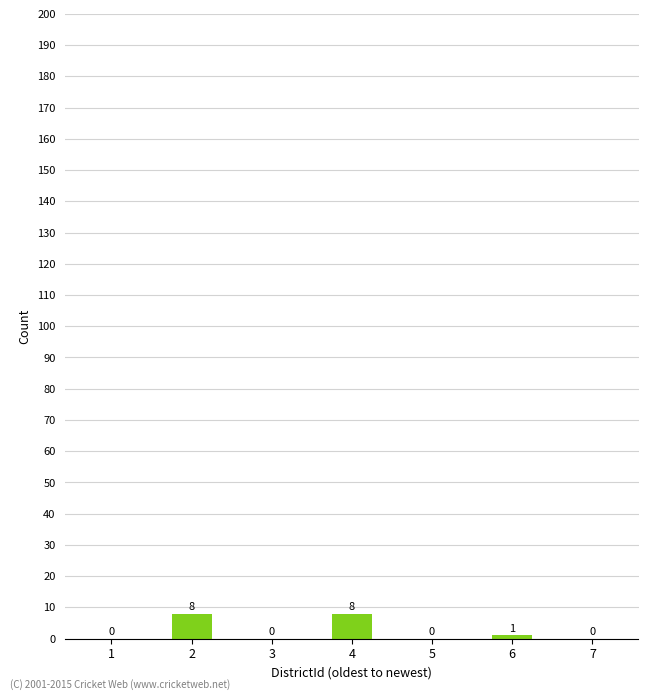

How many values are between 0 and 8?

7